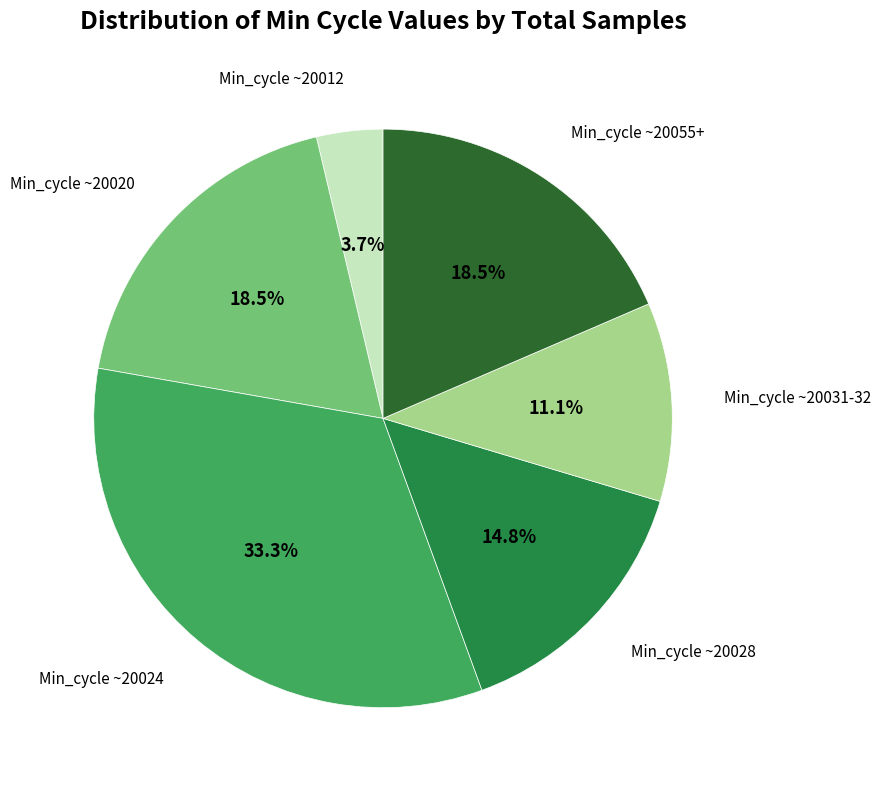

Is there a majority slice in this chart?

No